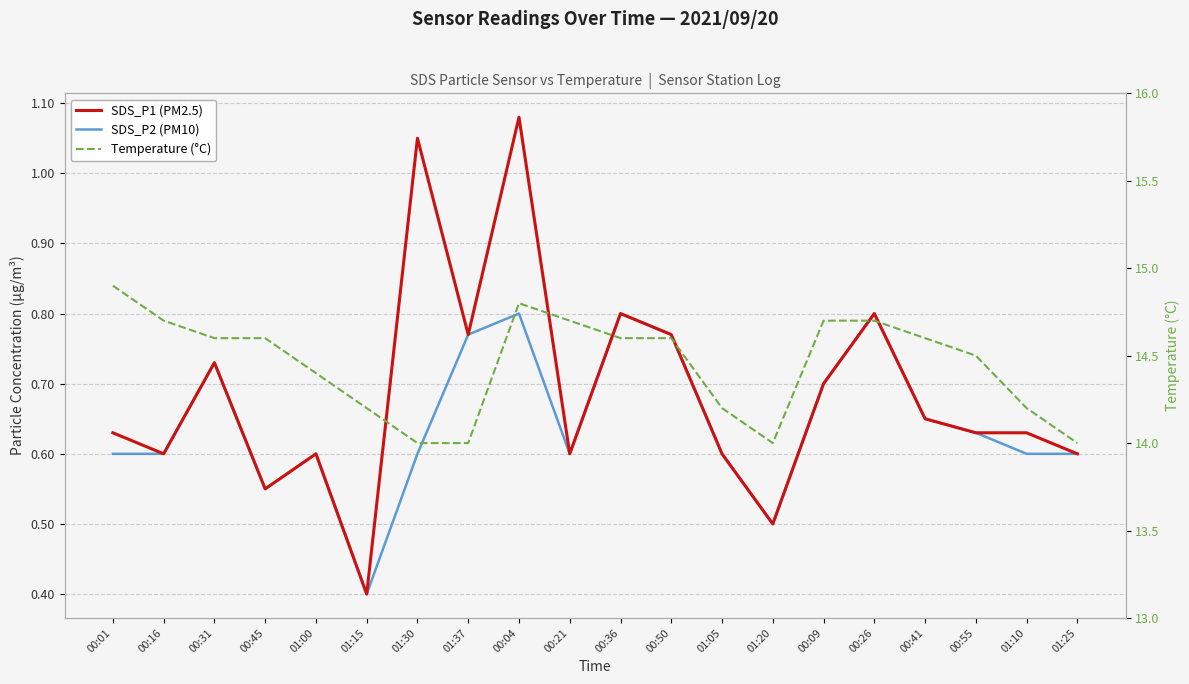

What is the difference between the maximum and minimum values in the Temperature (°C) series?

0.9